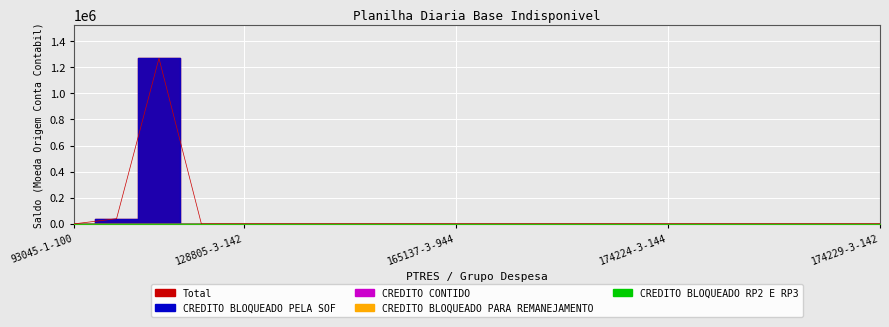

Reading left to right, extract all data points from this chart.

CREDITO BLOQUEADO PARA REMANEJAMENTO: 93045-1-100=0	107292-1-100=0	107292-3-100=0	128803-3-142=0	128805-3-142=0	128807-3-142=0	128809-3-142=0	165135-3-944=0	165136-3-944=0	165137-3-944=0	165138-3-944=0	166785-3-944=0	166786-3-944=0	174223-3-144=0	174224-3-144=0	174225-3-144=0	174226-3-144=0	174227-3-144=0	174228-3-142=0	174229-3-142=0
CREDITO CONTIDO: 93045-1-100=0	107292-1-100=0	107292-3-100=0	128803-3-142=0	128805-3-142=0	128807-3-142=0	128809-3-142=0	165135-3-944=0	165136-3-944=0	165137-3-944=0	165138-3-944=0	166785-3-944=0	166786-3-944=0	174223-3-144=0	174224-3-144=0	174225-3-144=0	174226-3-144=0	174227-3-144=0	174228-3-142=0	174229-3-142=0
CREDITO BLOQUEADO PELA SOF: 93045-1-100=0	107292-1-100=39645	107292-3-100=1269053	128803-3-142=0	128805-3-142=0	128807-3-142=0	128809-3-142=0	165135-3-944=0	165136-3-944=0	165137-3-944=0	165138-3-944=0	166785-3-944=0	166786-3-944=0	174223-3-144=0	174224-3-144=0	174225-3-144=0	174226-3-144=0	174227-3-144=0	174228-3-142=0	174229-3-142=0
CREDITO BLOQUEADO RP2 E RP3: 93045-1-100=0	107292-1-100=0	107292-3-100=0	128803-3-142=0	128805-3-142=0	128807-3-142=0	128809-3-142=0	165135-3-944=0	165136-3-944=0	165137-3-944=0	165138-3-944=0	166785-3-944=0	166786-3-944=0	174223-3-144=0	174224-3-144=0	174225-3-144=0	174226-3-144=0	174227-3-144=0	174228-3-142=0	174229-3-142=0
Total: 93045-1-100=0	107292-1-100=39645	107292-3-100=1269053	128803-3-142=0	128805-3-142=0	128807-3-142=0	128809-3-142=0	165135-3-944=0	165136-3-944=0	165137-3-944=0	165138-3-944=0	166785-3-944=0	166786-3-944=0	174223-3-144=0	174224-3-144=0	174225-3-144=0	174226-3-144=0	174227-3-144=0	174228-3-142=0	174229-3-142=0